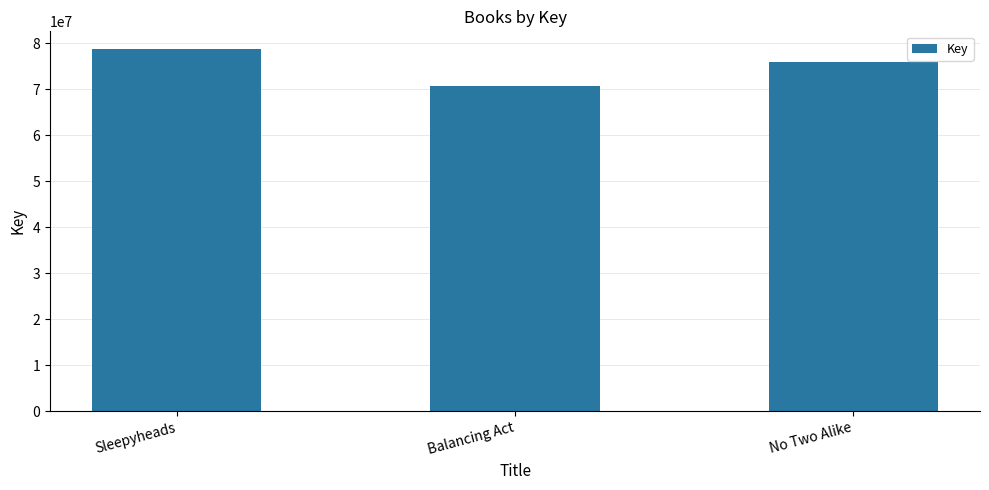

What is the difference between the values at No Two Alike and Balancing Act?

5274143